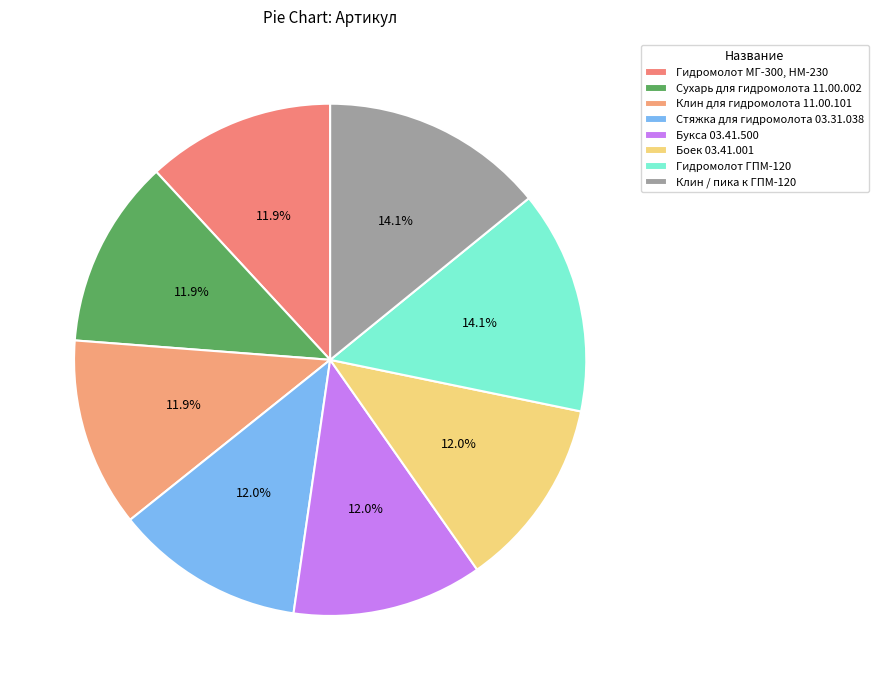

What is the largest slice in the pie chart?

Клин / пика к ГПМ-120